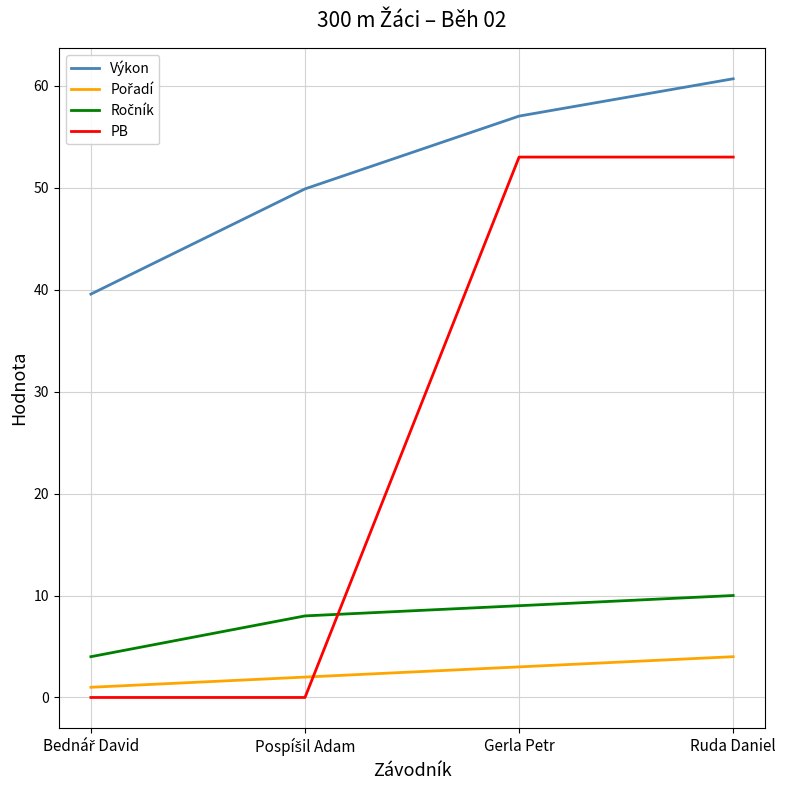

The value of PB at Ruda Daniel is 53.0. True or false?

True